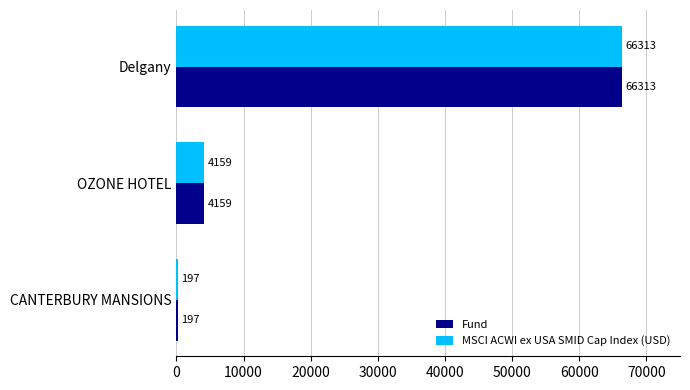

What is the maximum value shown in the chart?

66313